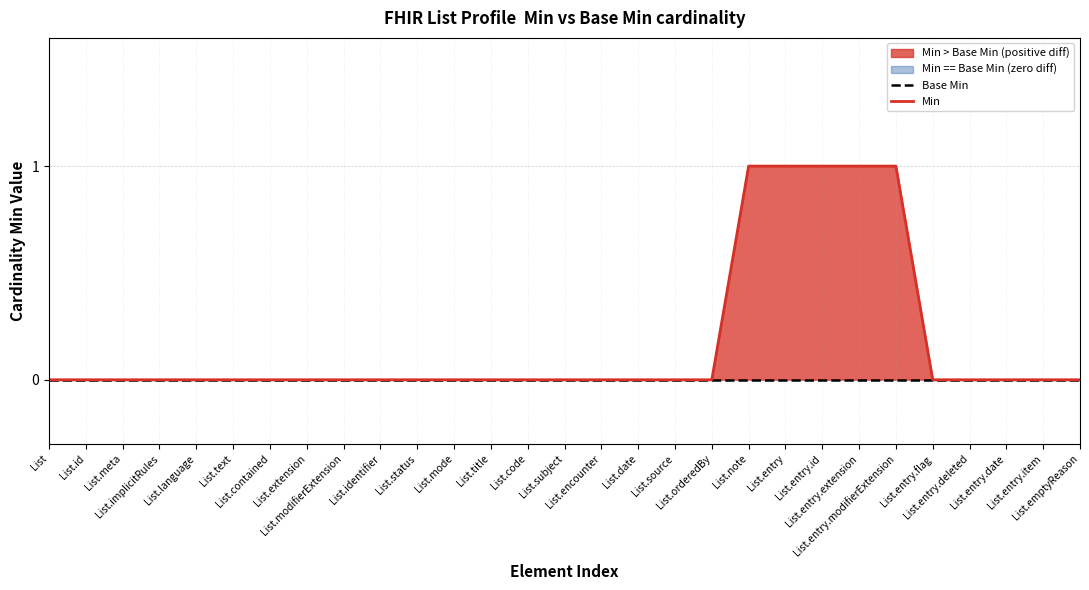

How many lines are shown in the chart?

2